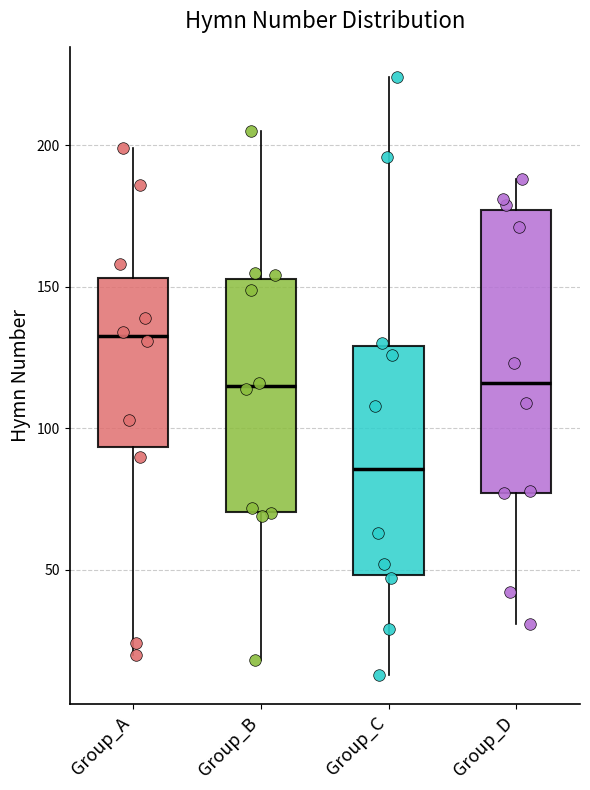

Which box is the tallest, from its lower edge to its upper edge?

Group_D